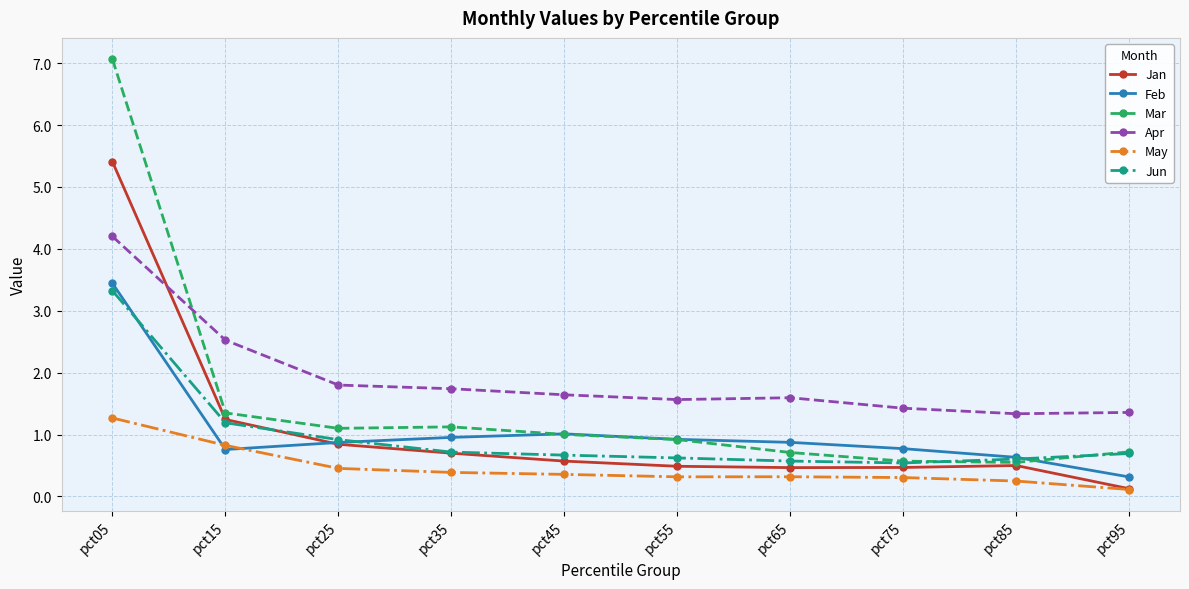

In Mar, how many points are higher than both neighbors (excluding endpoints)?

1